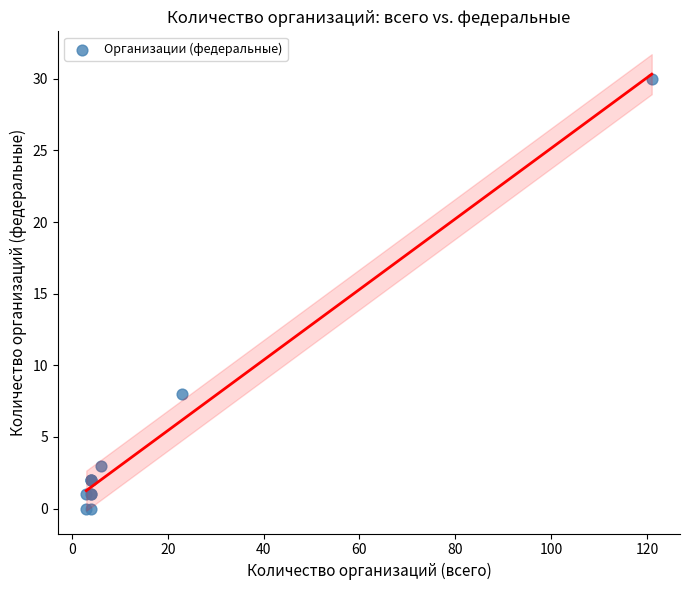

What Y value in the scatter plot is closest to 15?

8